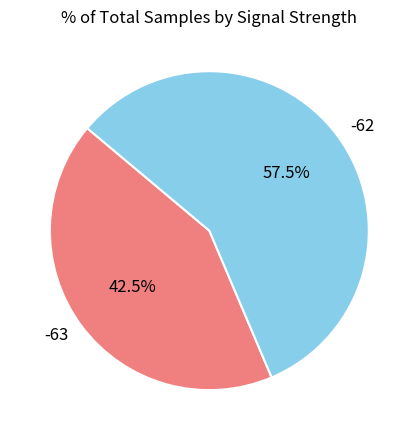

Is there any slice that represents more than half of the pie?

Yes